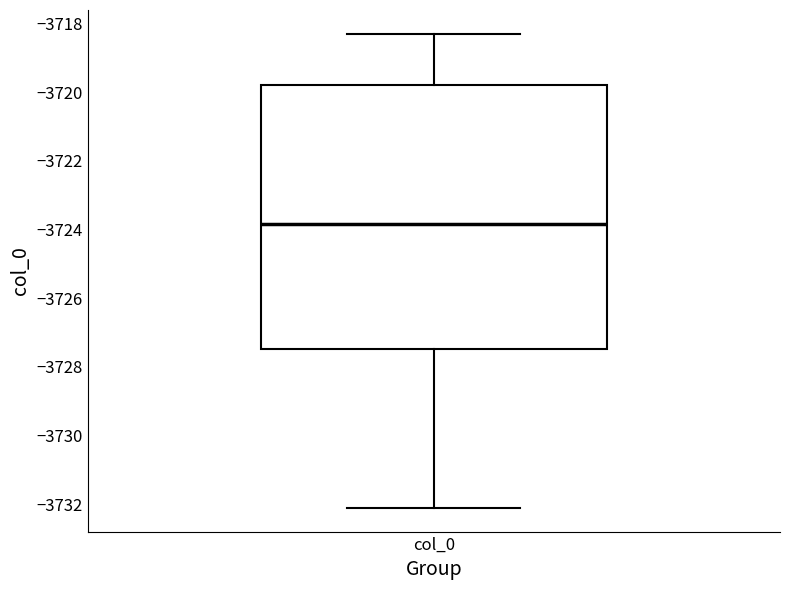

Where does the lower whisker of the box for col_0 end on the y-axis? The values are not printed on the chart, so give them approximately, as read against the axis.

-3732.2